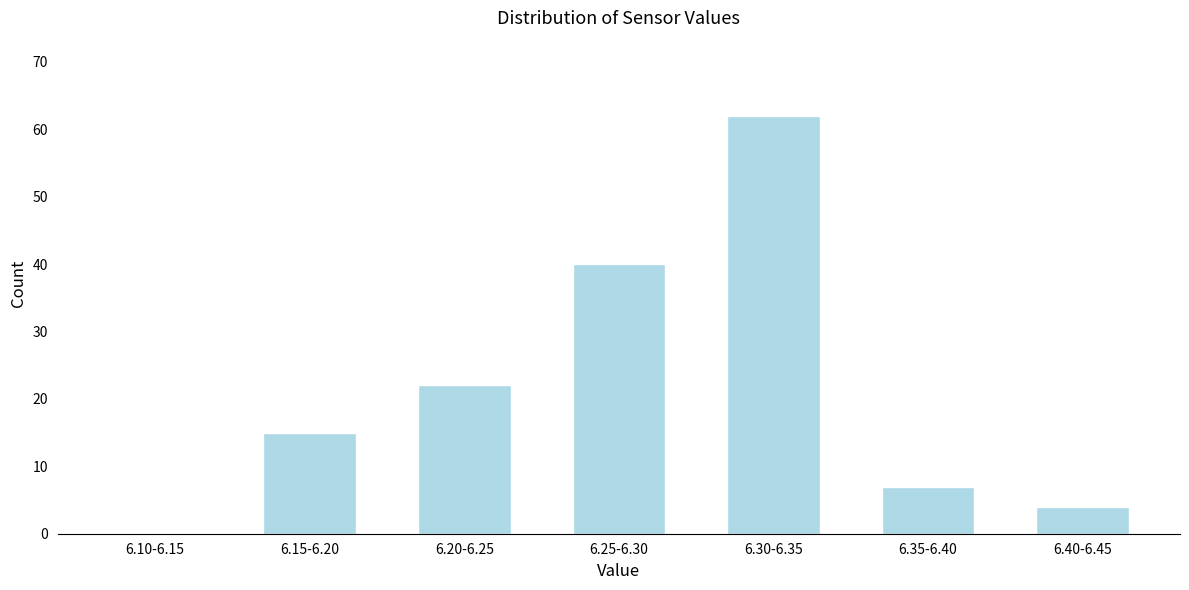

Reading right to left, extract all data points from this chart.

6.40-6.45=4	6.35-6.40=7	6.30-6.35=62	6.25-6.30=40	6.20-6.25=22	6.15-6.20=15	6.10-6.15=0